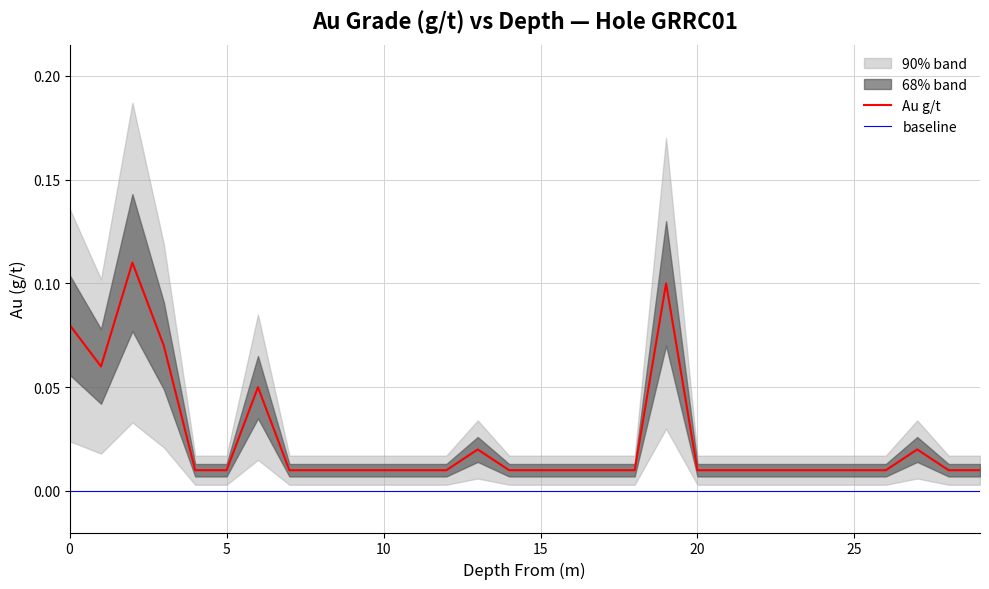

Between 17 and 11, which is larger?

17